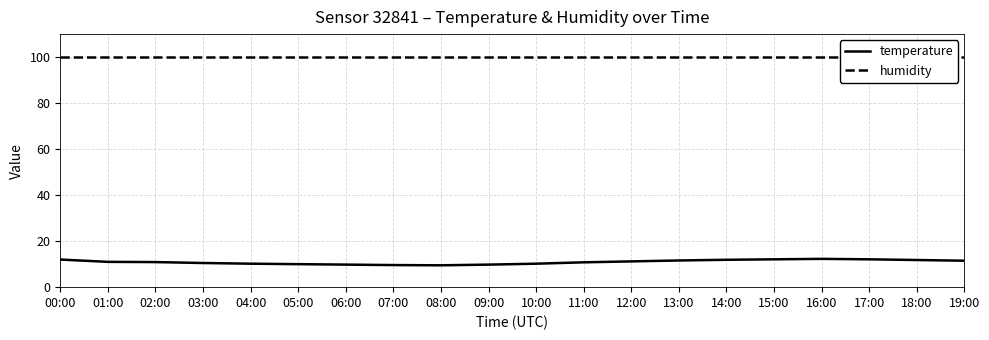

In temperature, how many points are higher than both neighbors (excluding endpoints)?

1